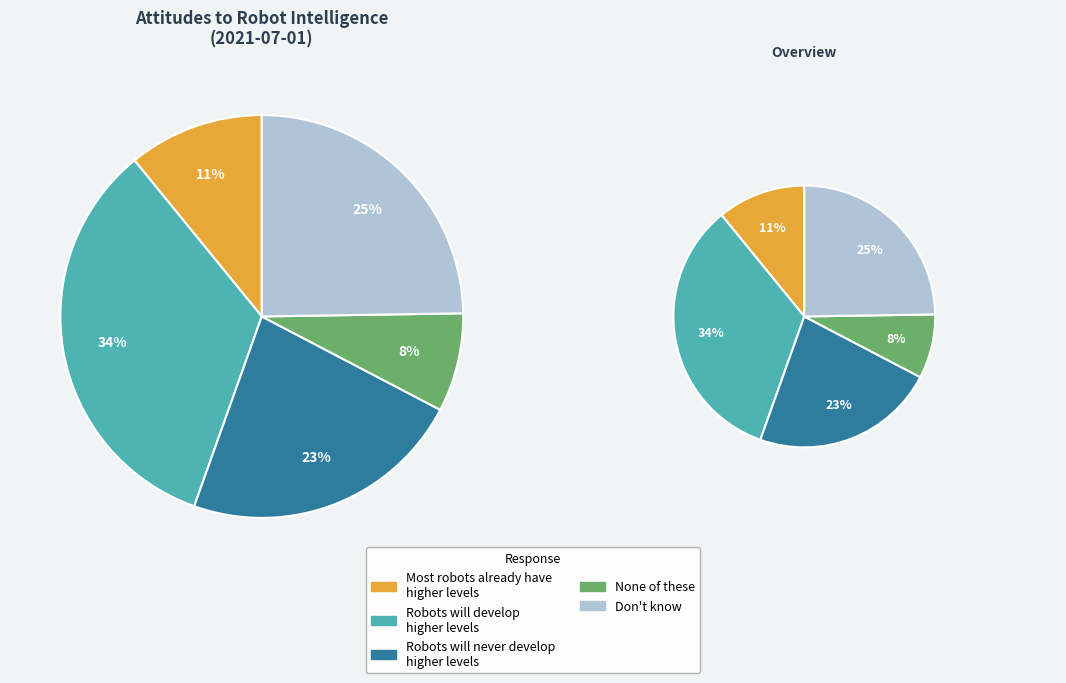

Count the number of slices in the pie.

5